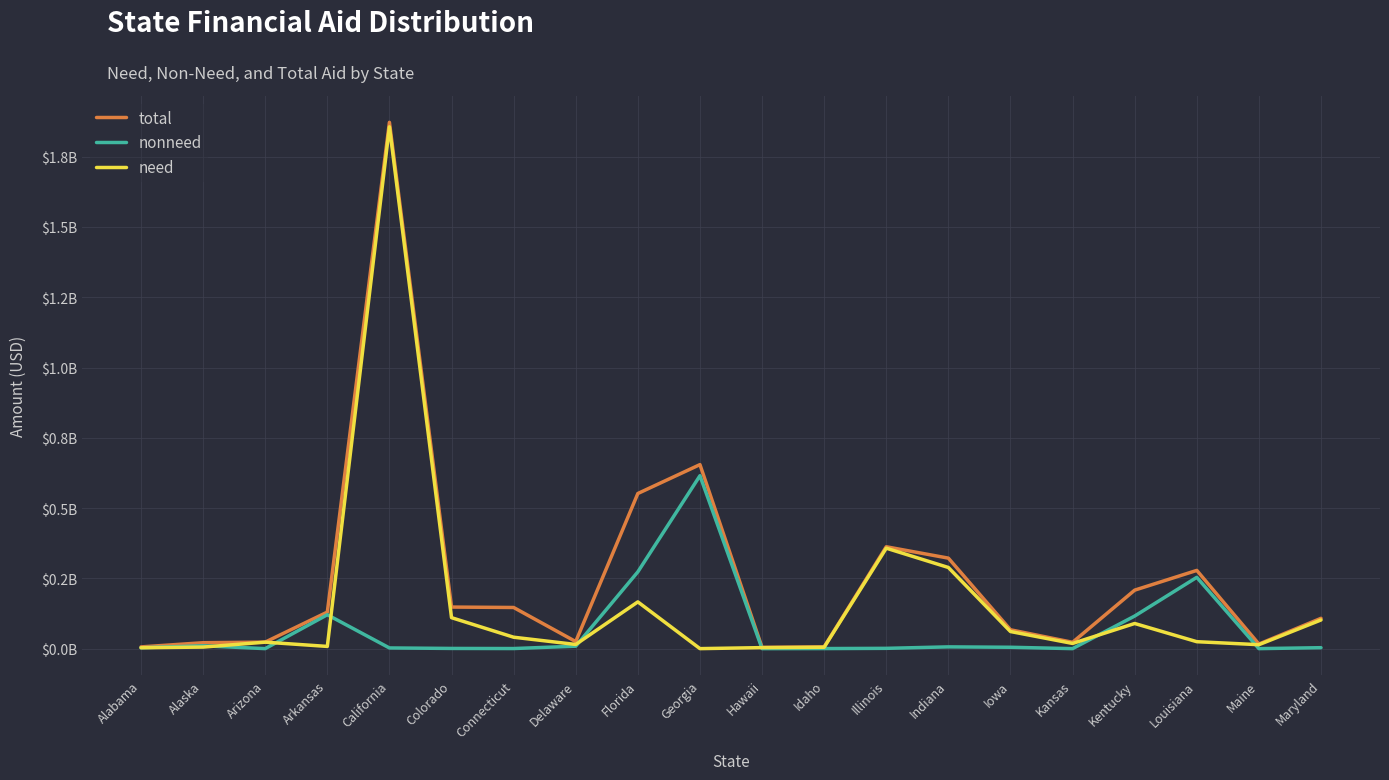

What are all the series names shown in the legend?

total, nonneed, need